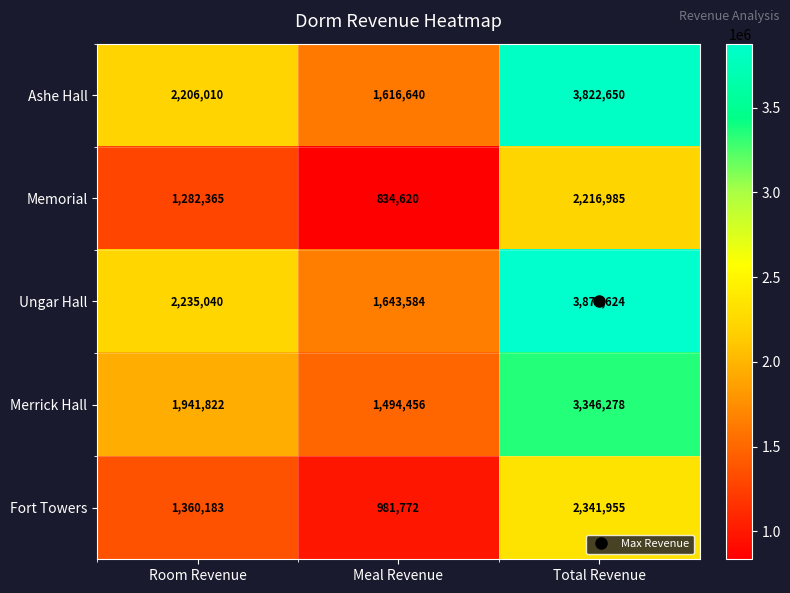

What is the maximum value shown in the chart?

3878624